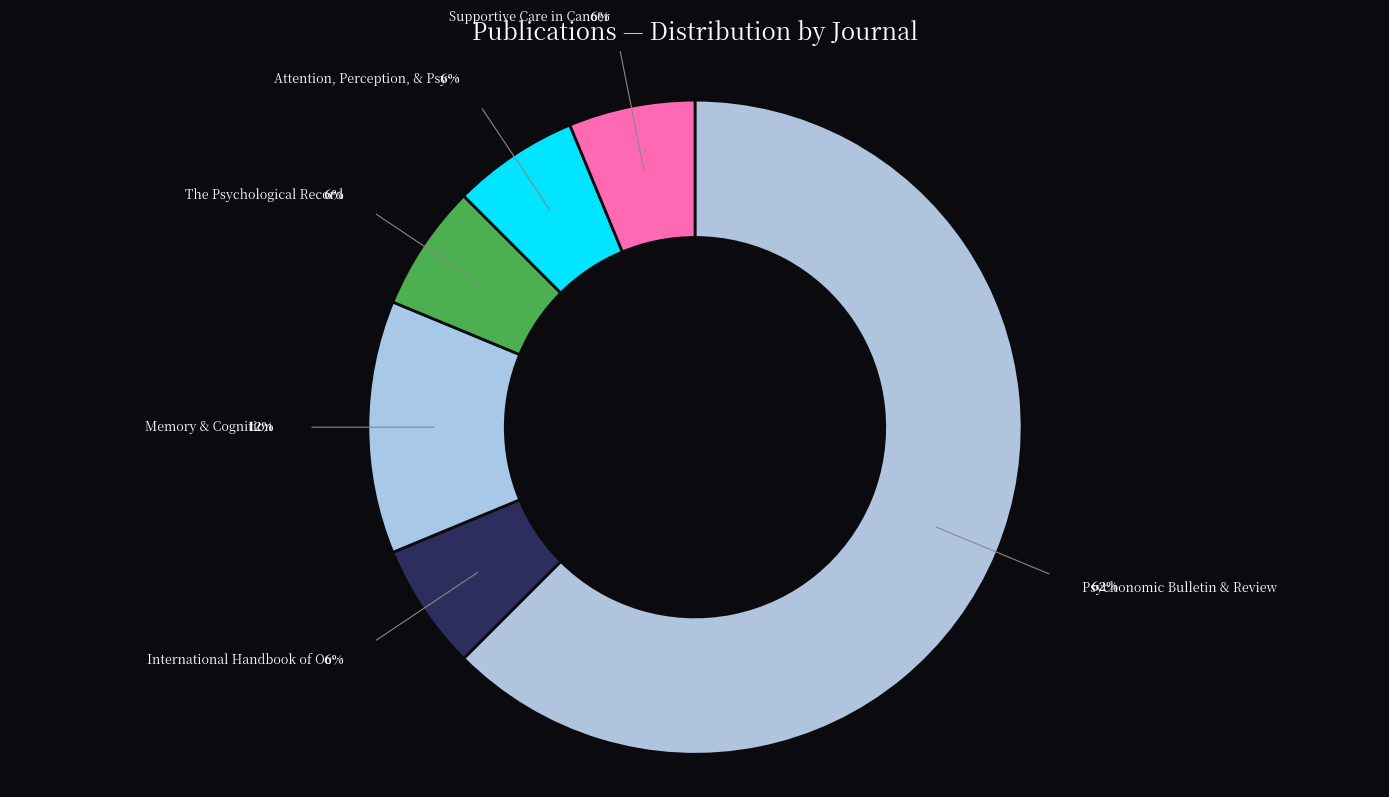

What is the largest slice in the pie chart?

Psychonomic Bulletin & Review